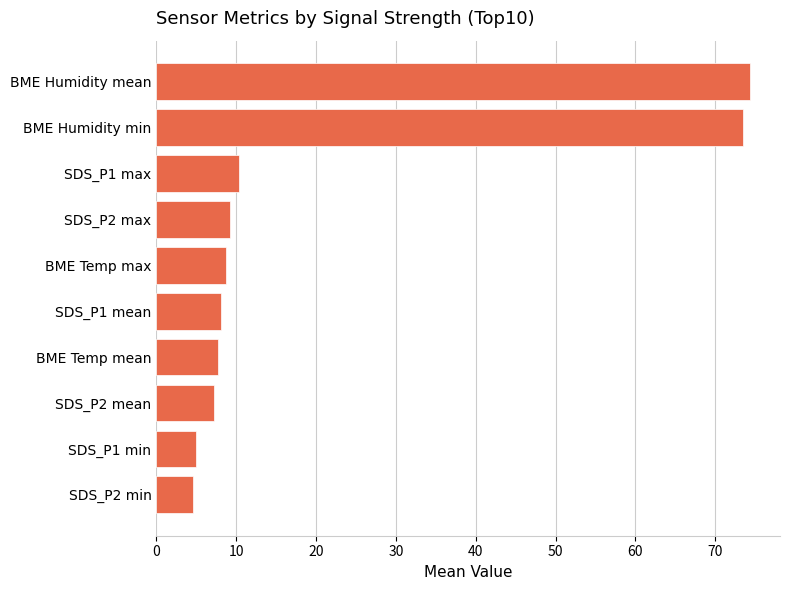

True or false: the data shows 10.5 at BME Temp mean.

False